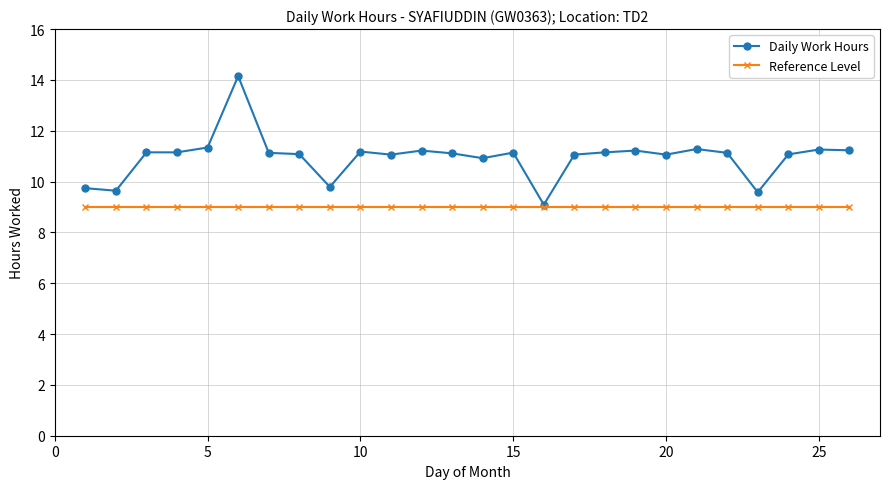

Count the number of categories in the chart.

26